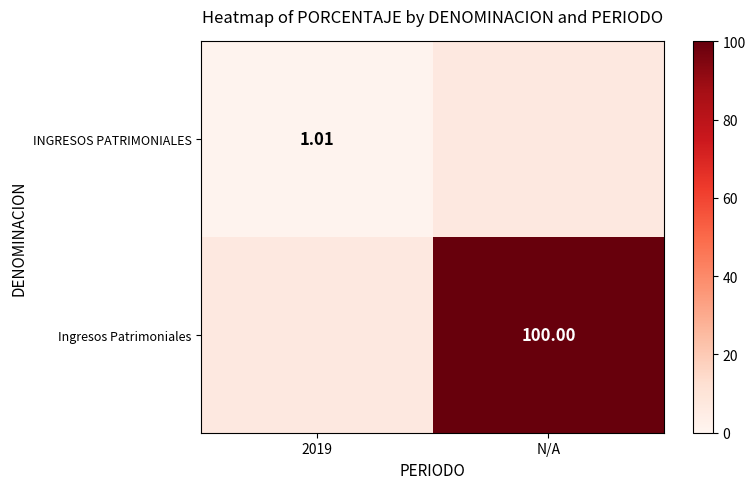

Which has a higher value, 2019 or N/A?

N/A